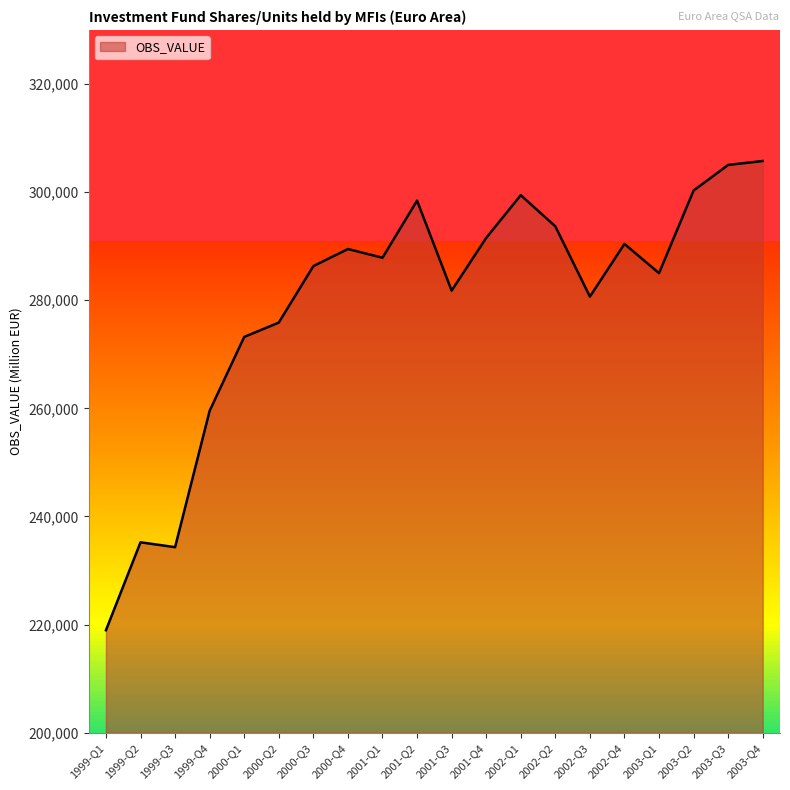

What is the average value?

279641.9